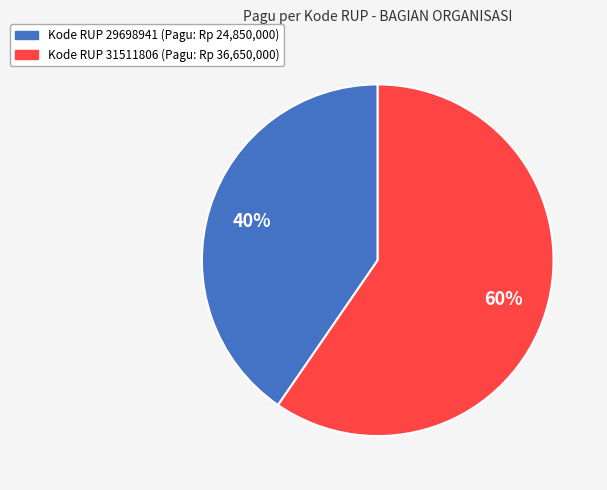

Is there any slice that represents more than half of the pie?

Yes